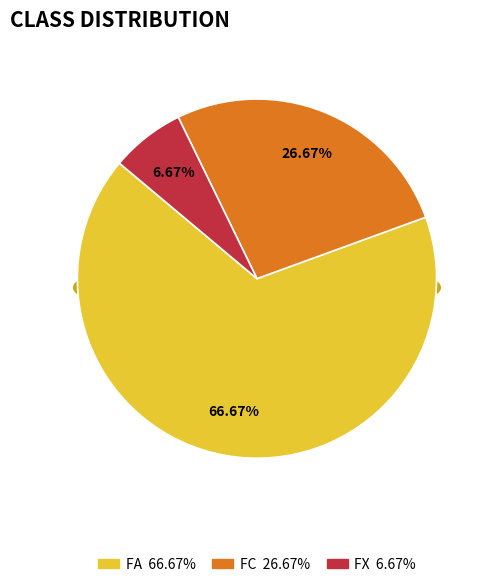

Combined, what portion of the pie is FX and FC?

33.3%